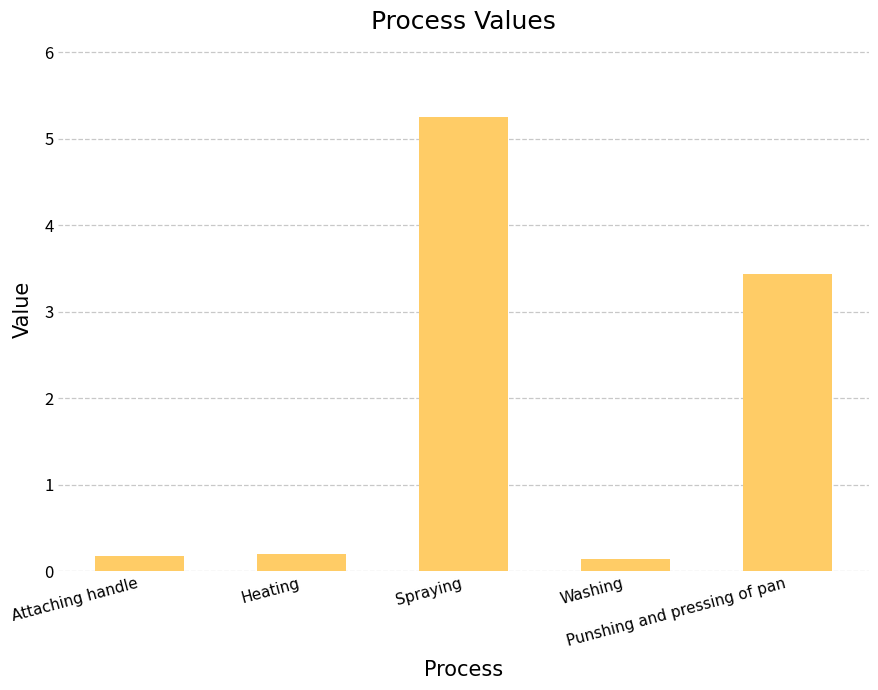

What is the maximum value shown in the chart?

5.3